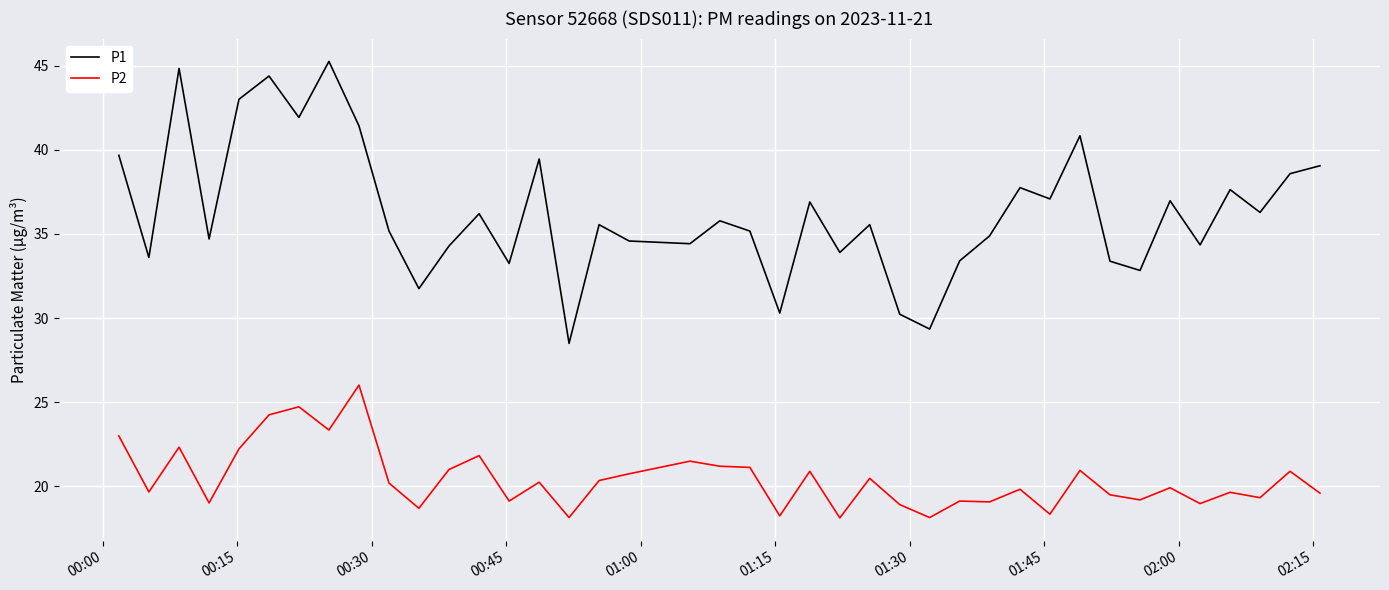

True or false: P2 and P1 intersect in this chart.

False